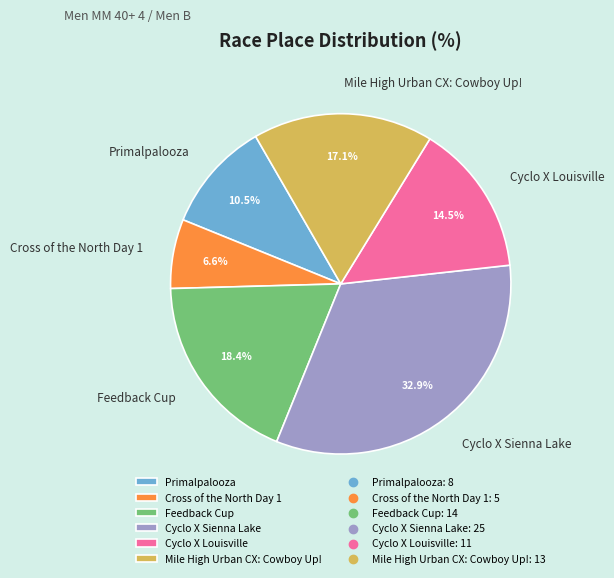

Is Feedback Cup the majority of the pie?

No